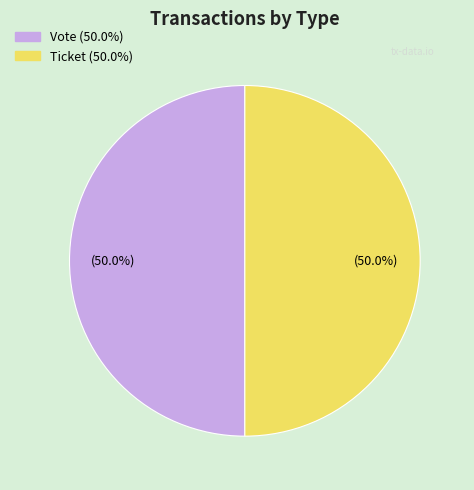

Approximately how many times larger is the value at Ticket compared to Vote?

1.0